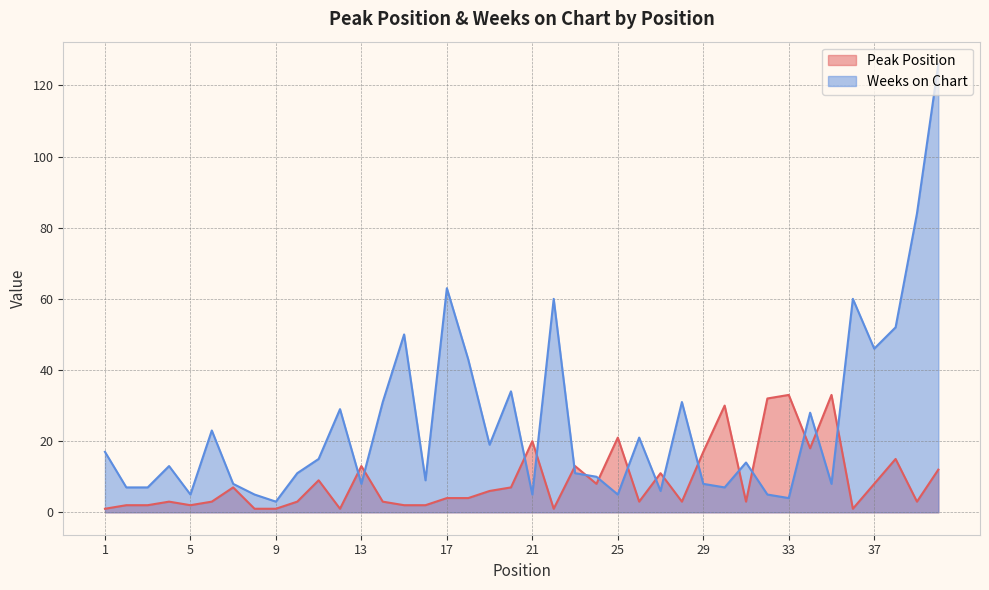

List the series in order of their overall mean, highest first.

Weeks on Chart, Peak Position